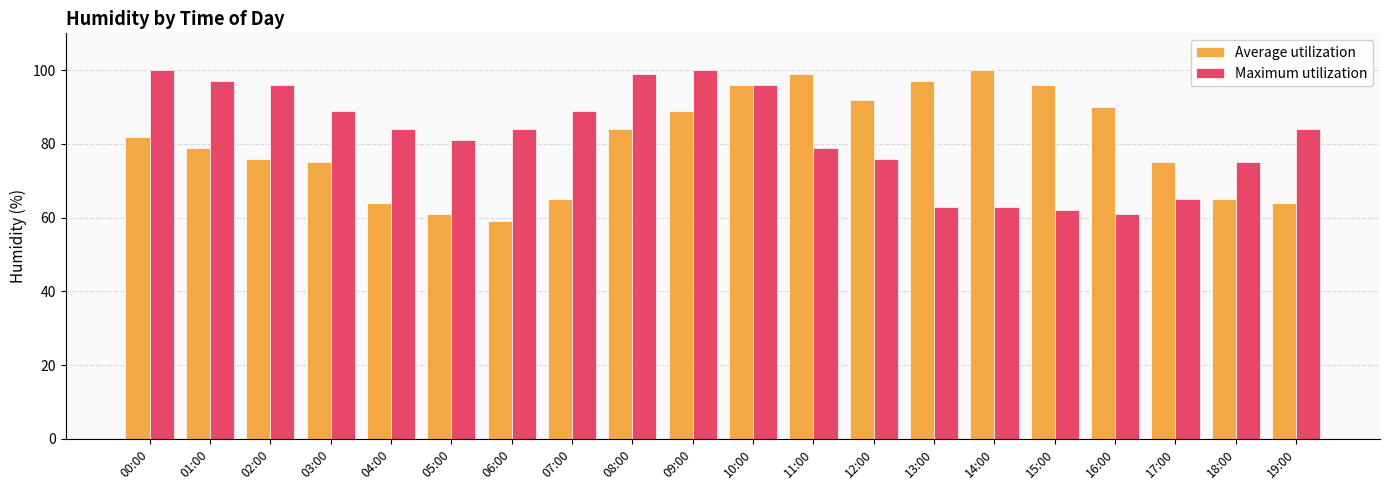

Rank the series at 01:00 from lowest to highest value.

Average utilization, Maximum utilization